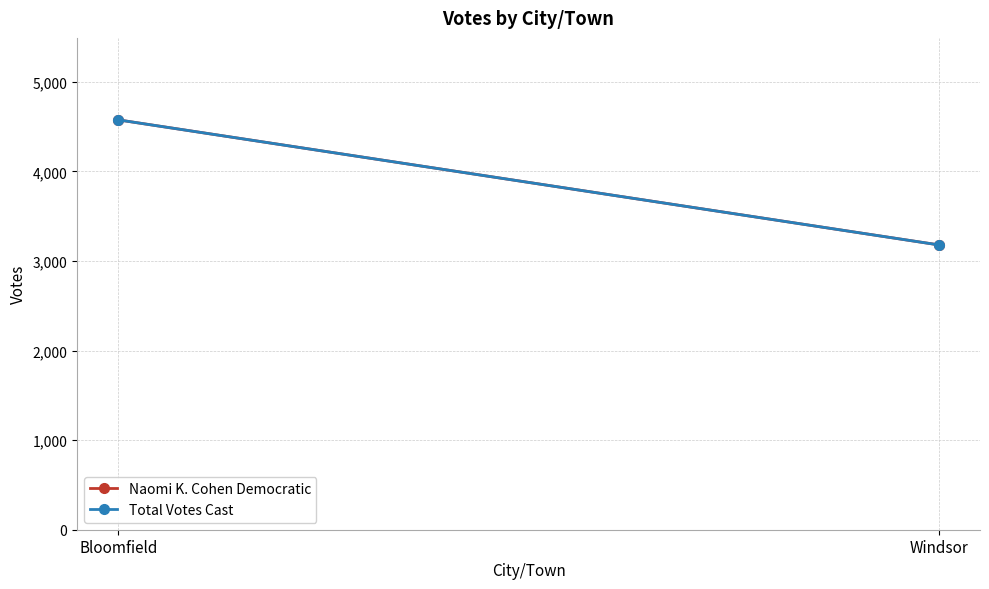

What is the label of the 2nd point from the left?

Windsor